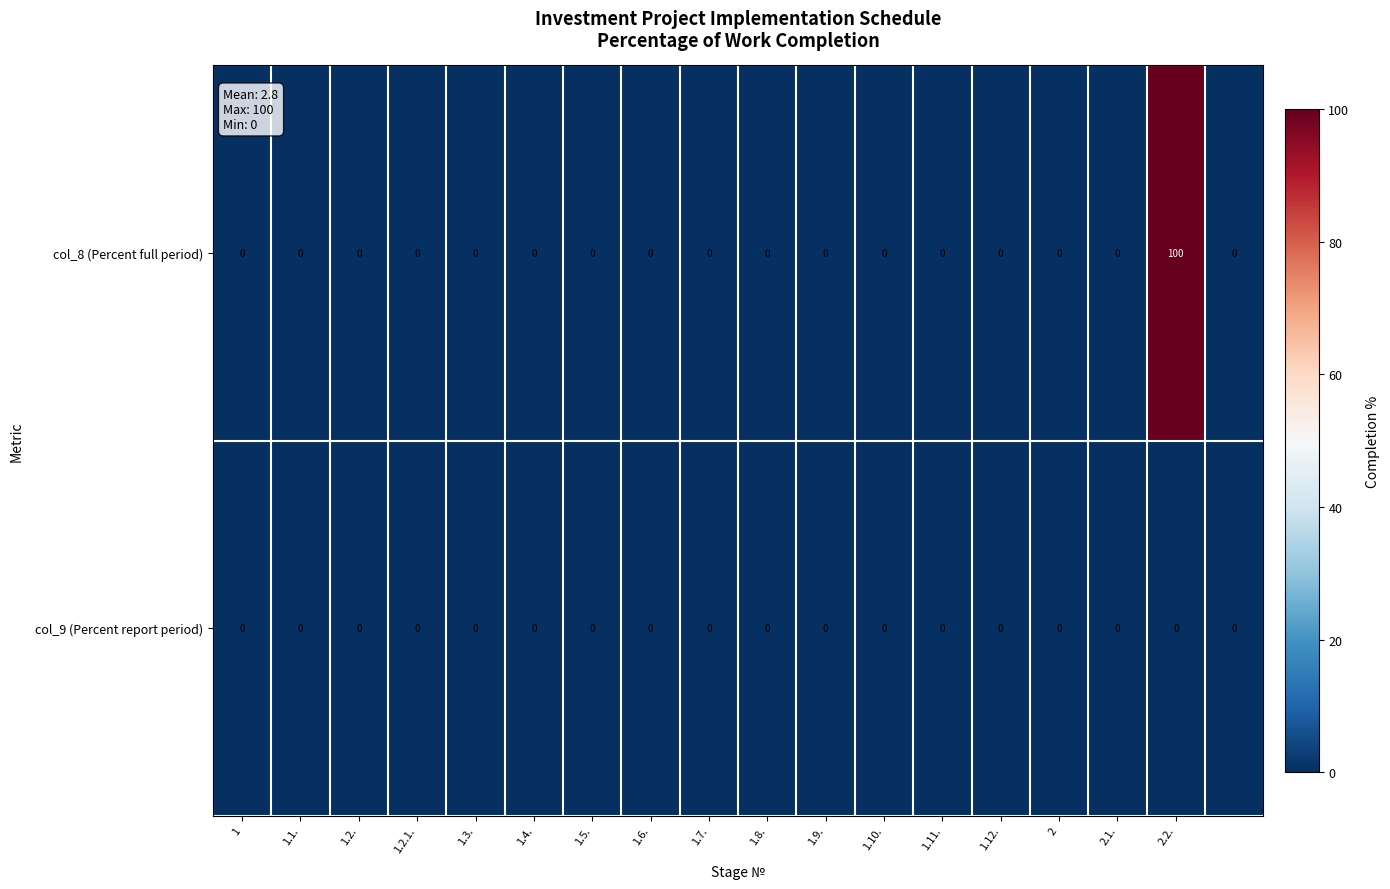

Rank the series by their average value, from highest to lowest.

col_8 (Percent full period), col_9 (Percent report period)